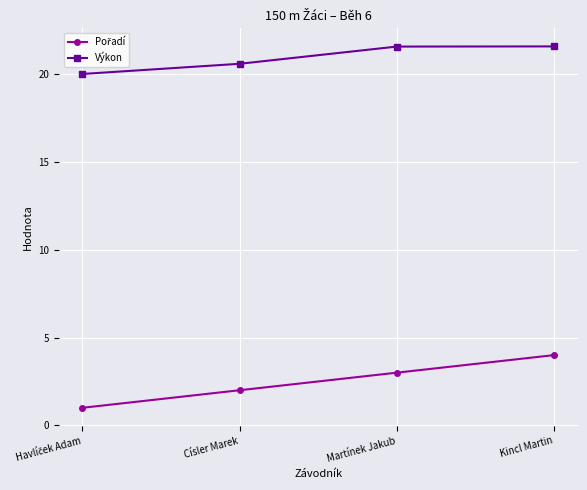

What is the lowest value of the Výkon series?

20.0